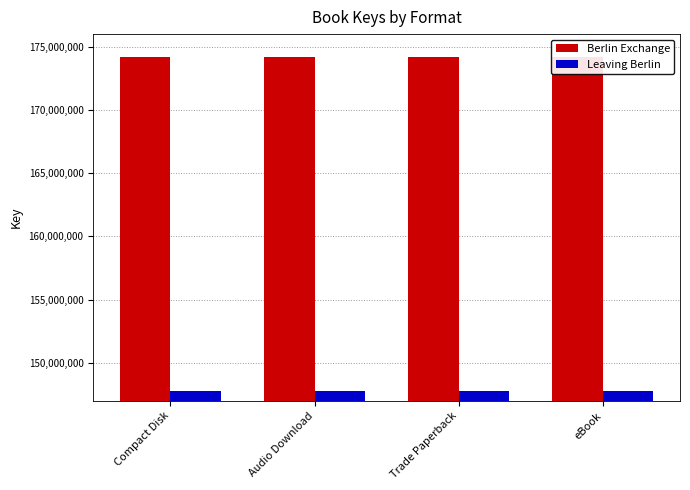

What is the label of the 2nd bar from the right?

Trade Paperback